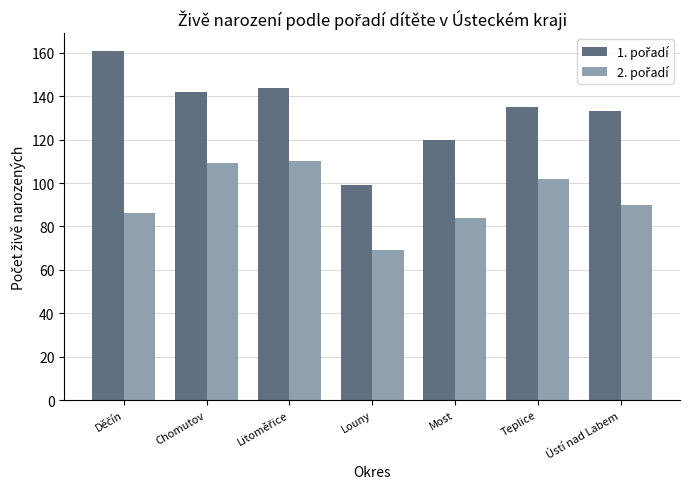

What is the smallest value displayed?

69